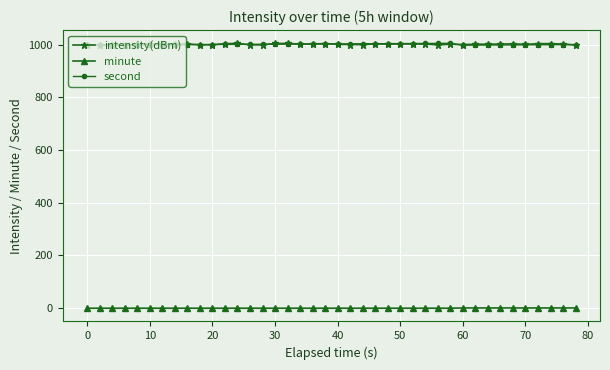

True or false: second has more than 0 points higher than both neighbors.

True